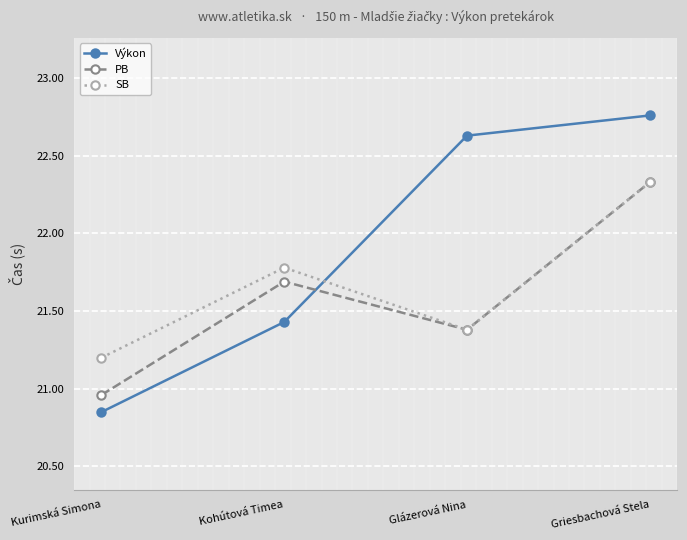

At how many categories does at least one series exceed 22?

2